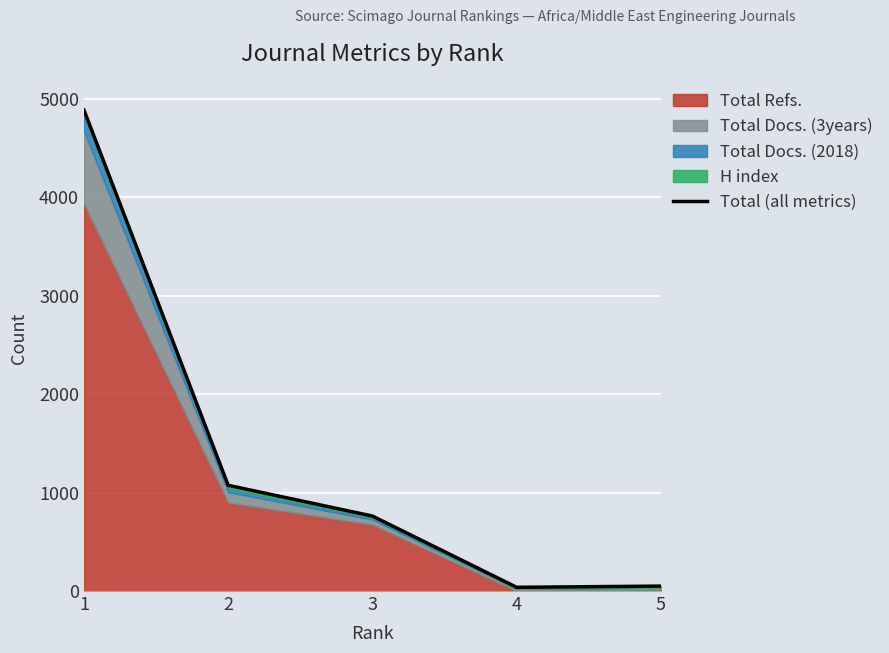

Read the value at 2, to the nearest 100.

1100